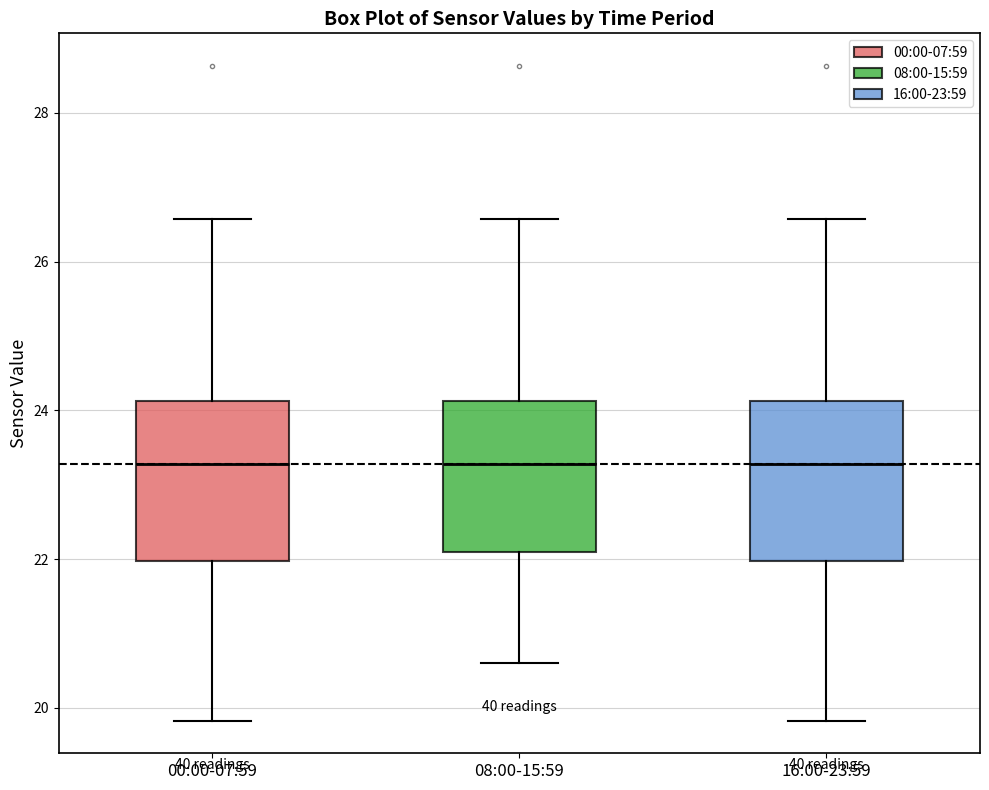

Where is the upper edge of the box for 08:00-15:59 on the y-axis? The values are not printed on the chart, so give them approximately, as read against the axis.

24.2